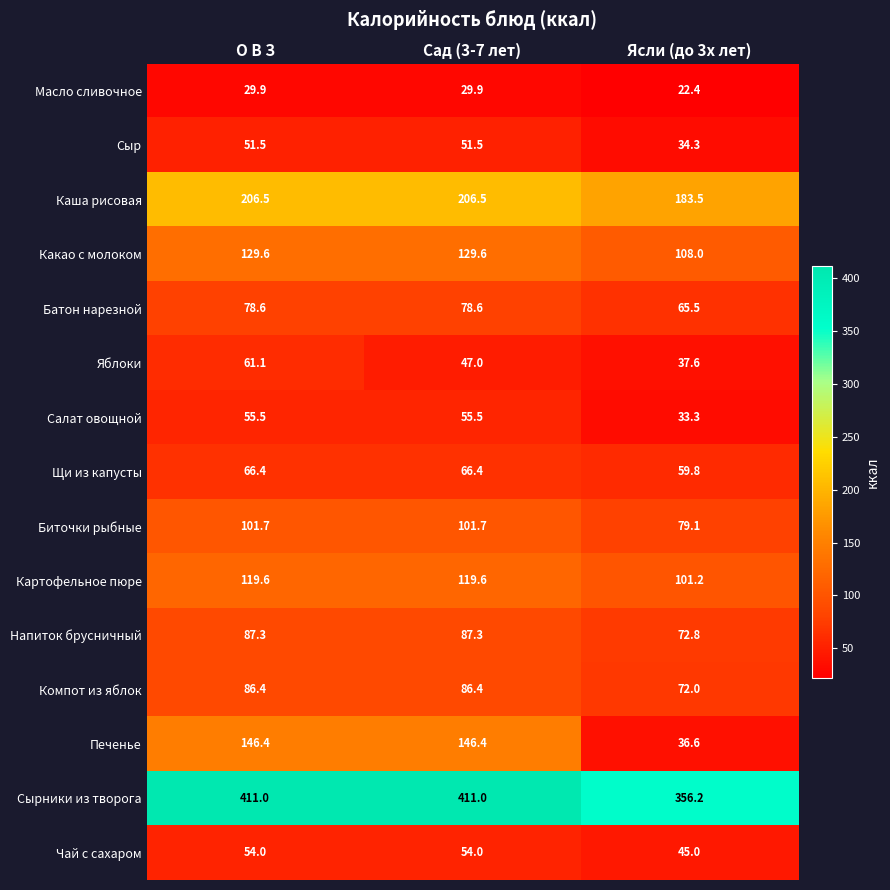

At which category is the sum across all series the highest?

О В З